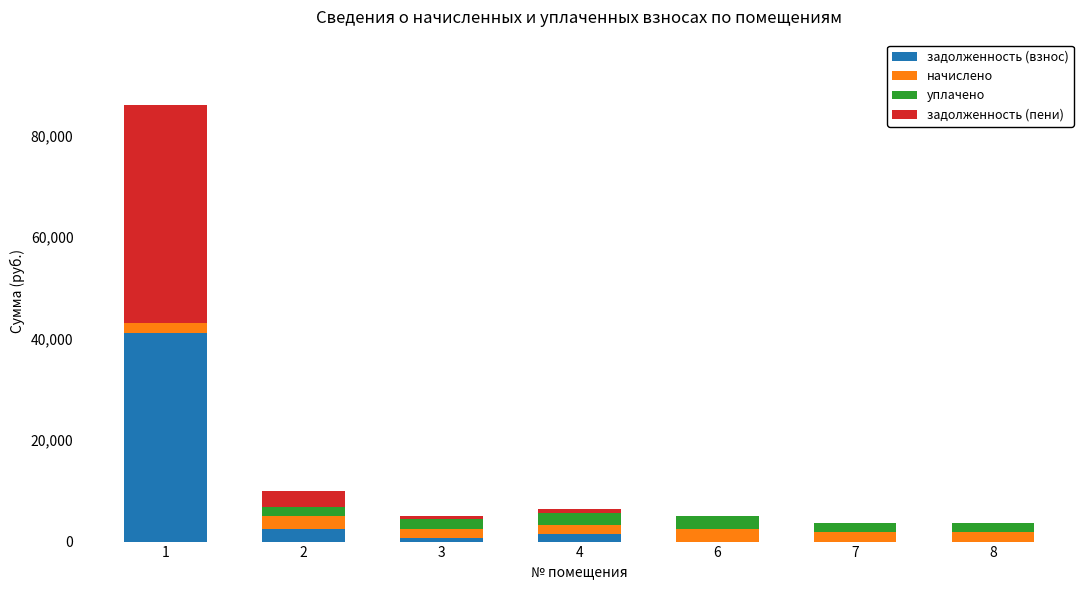

What are all the series names shown in the legend?

задолженность (взнос), начислено, уплачено, задолженность (пени)